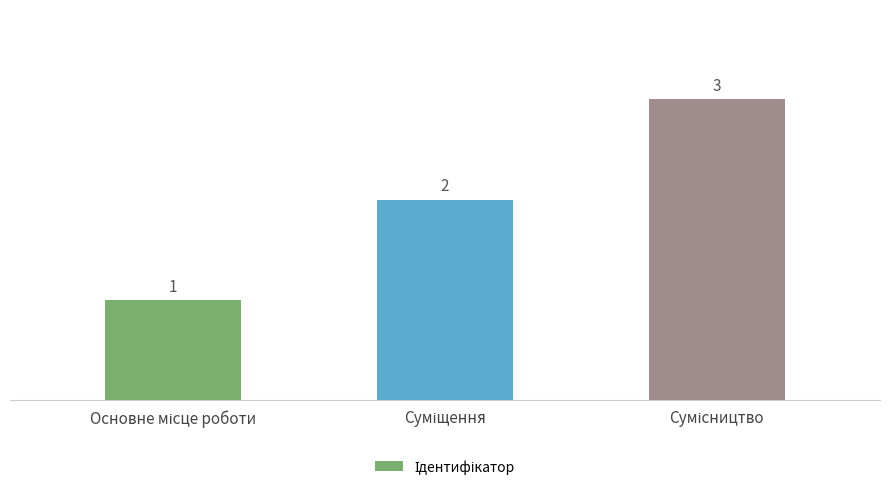

What is the smallest value displayed?

1